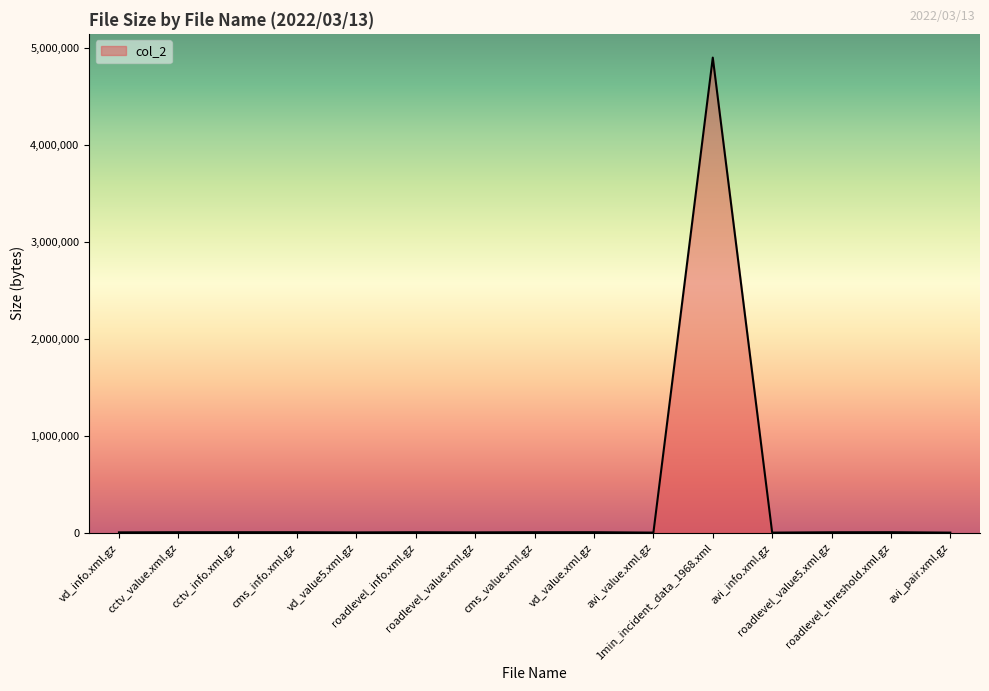

What is the minimum value shown in the chart?

1440